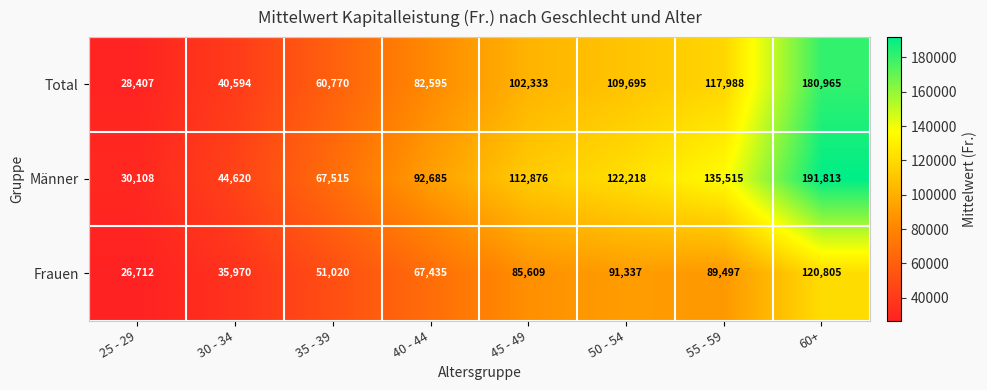

Is it true that Frauen equals 52517 at 55 - 59?

False